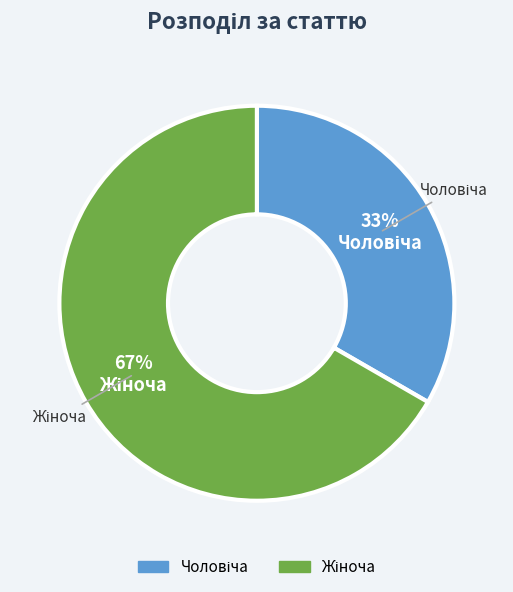

To the nearest percent, what is the average slice percentage?

50%